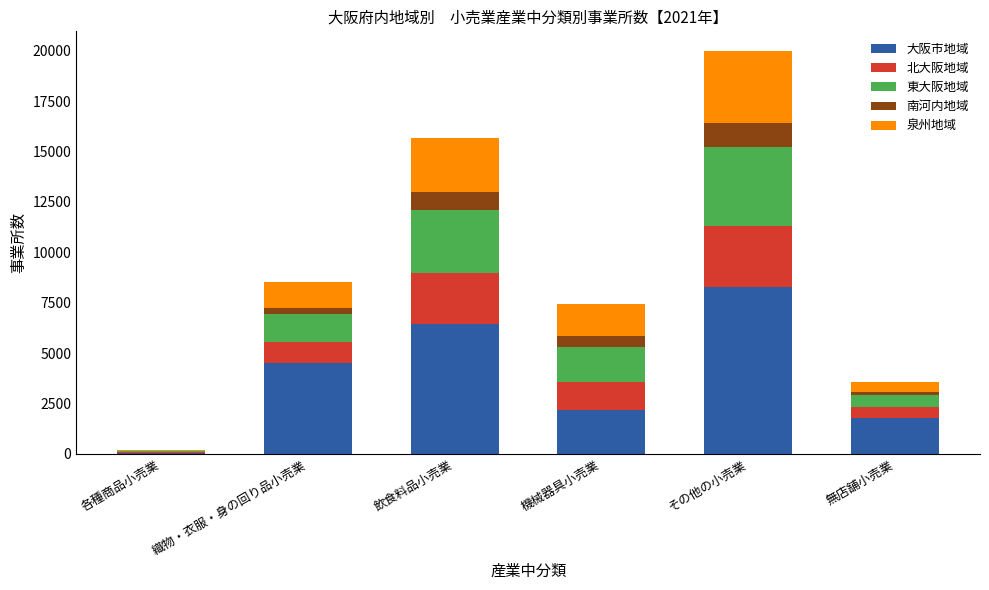

Reading right to left, what are the values for 大阪市地域?

無店舗小売業=1796	その他の小売業=8302	機械器具小売業=2181	飲食料品小売業=6447	織物・衣服・身の回り品小売業=4499	各種商品小売業=66